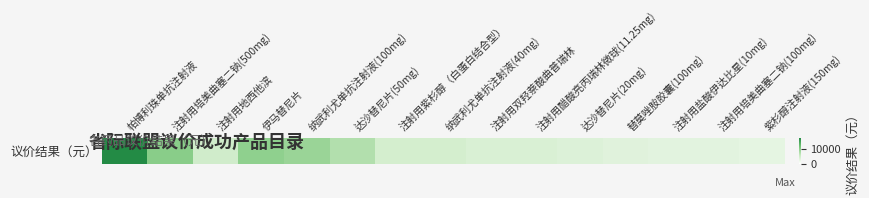

The value at 注射用盐酸伊达比星(10mg) is 3050.0. True or false?

True